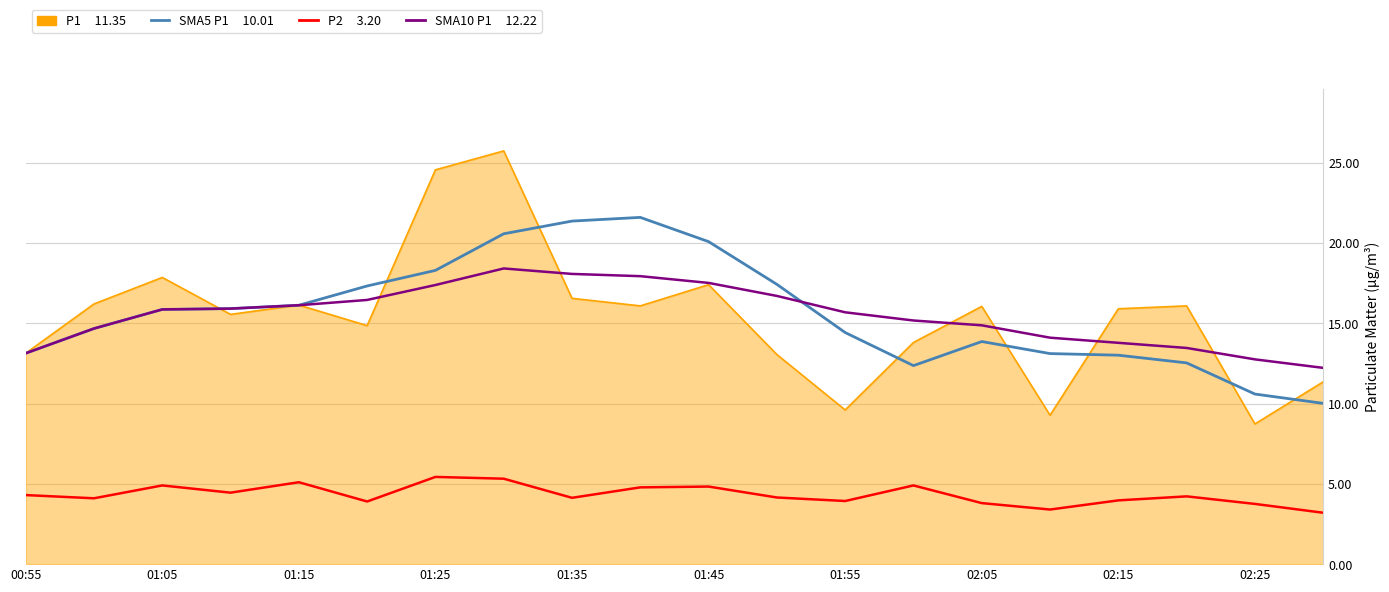

What is the minimum value shown in the chart?

3.2